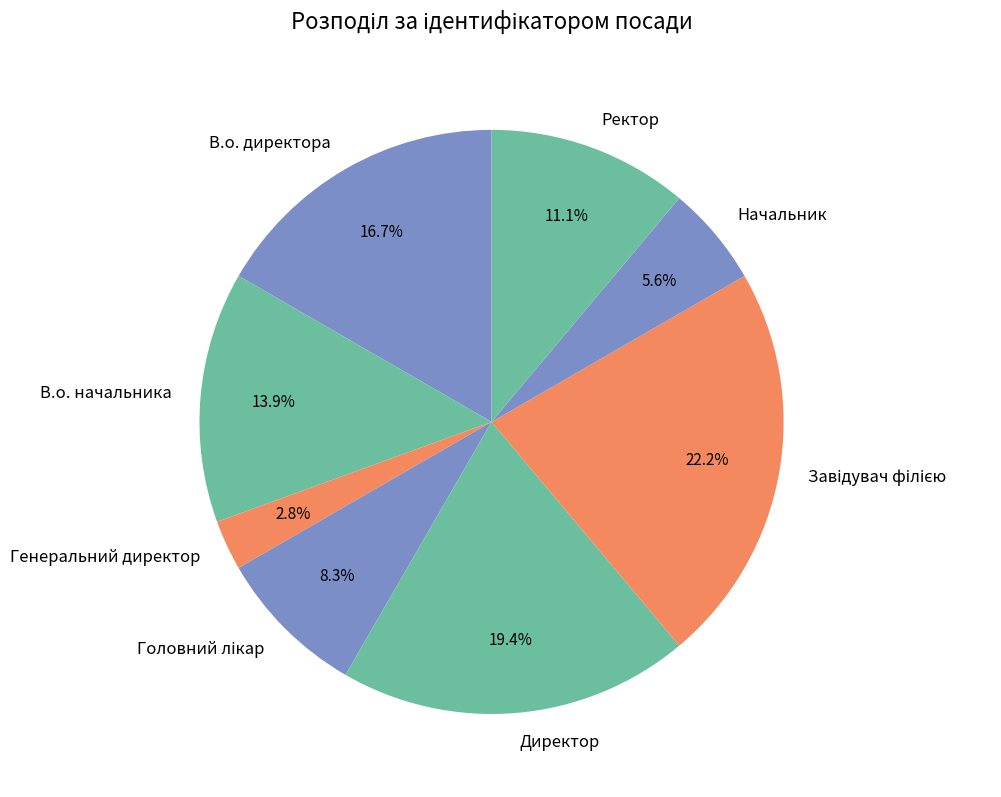

Between В.о. директора and Директор, which is larger?

Директор